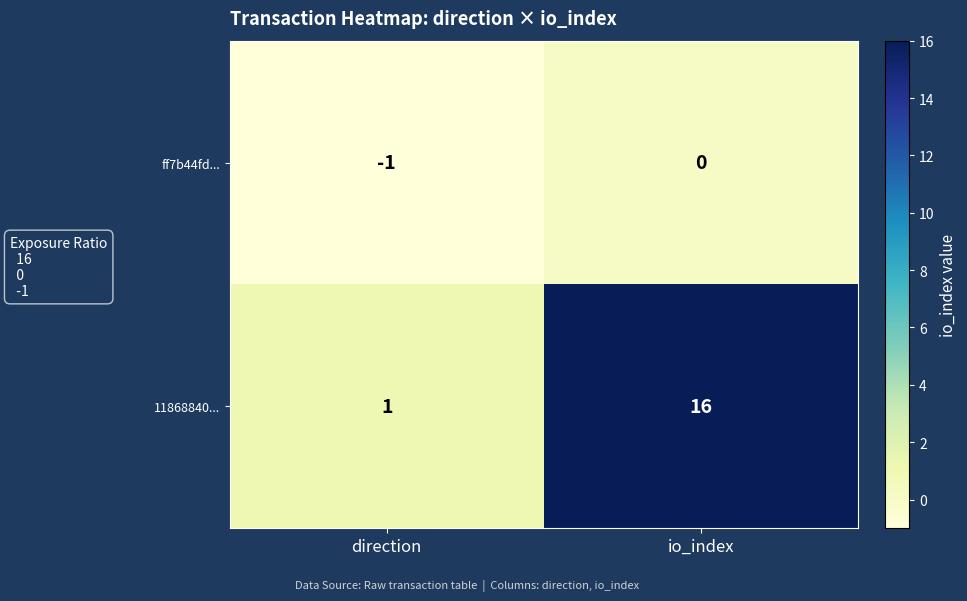

What is the sum of all 11868840... values?

17